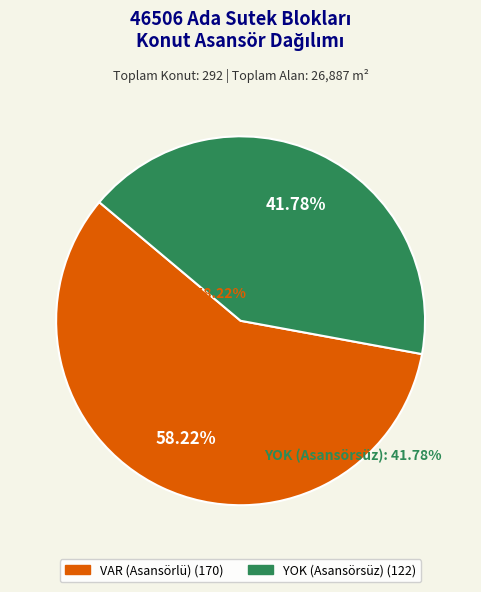

Is there any slice that represents more than half of the pie?

Yes